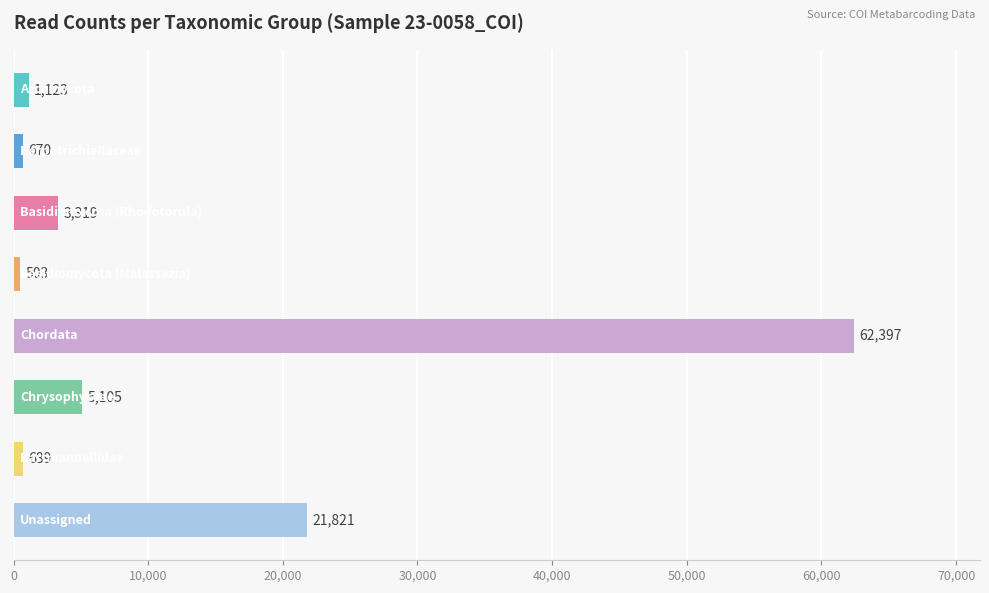

What is the average value?

11953